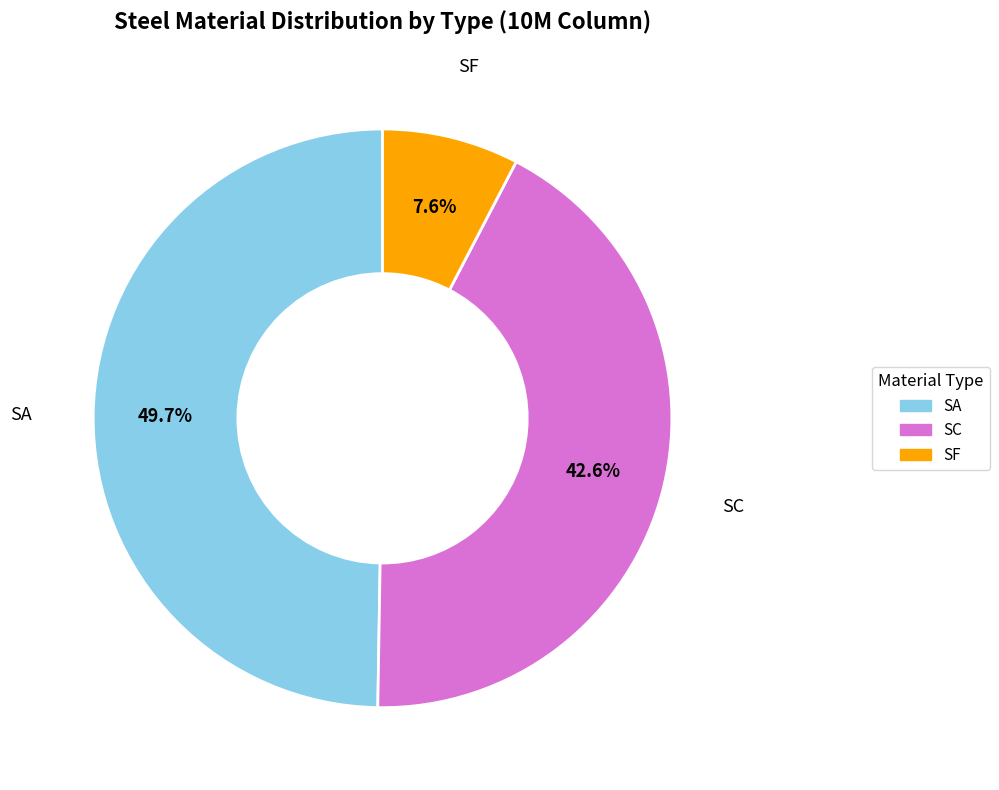

Approximately how many times larger is the value at SF compared to SC?

0.2